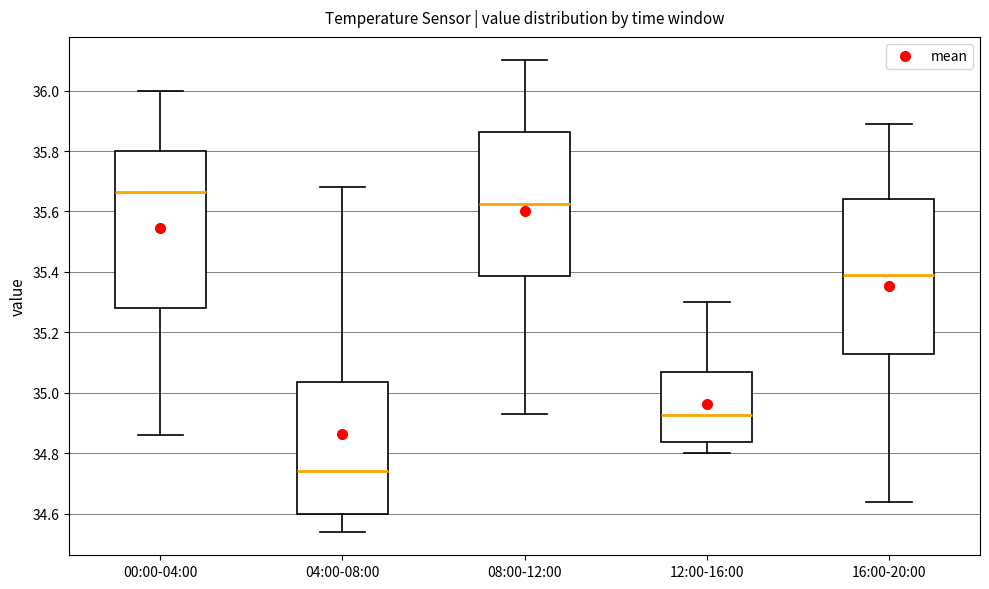

Where is the upper edge of the box for 04:00-08:00 on the y-axis? The values are not printed on the chart, so give them approximately, as read against the axis.

35.04